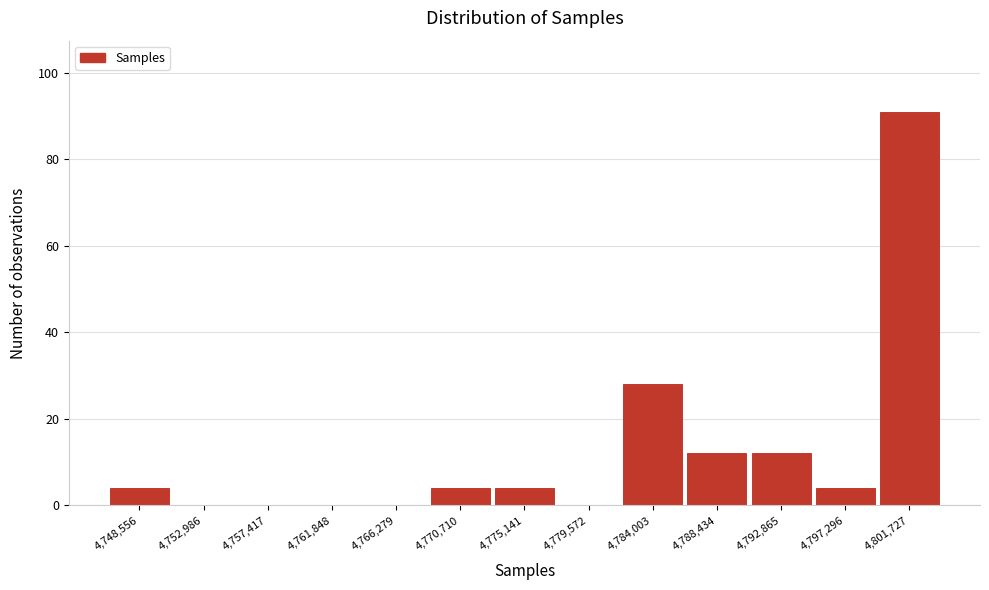

Reading left to right, extract all data points from this chart.

4,748,556=4	4,752,986=0	4,757,417=0	4,761,848=0	4,766,279=0	4,770,710=4	4,775,141=4	4,779,572=0	4,784,003=28	4,788,434=12	4,792,865=12	4,797,296=4	4,801,727=91